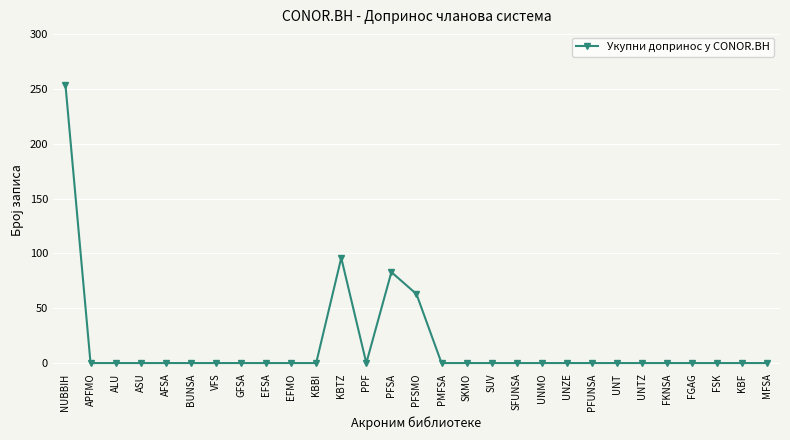

What is the sum of all values?

496